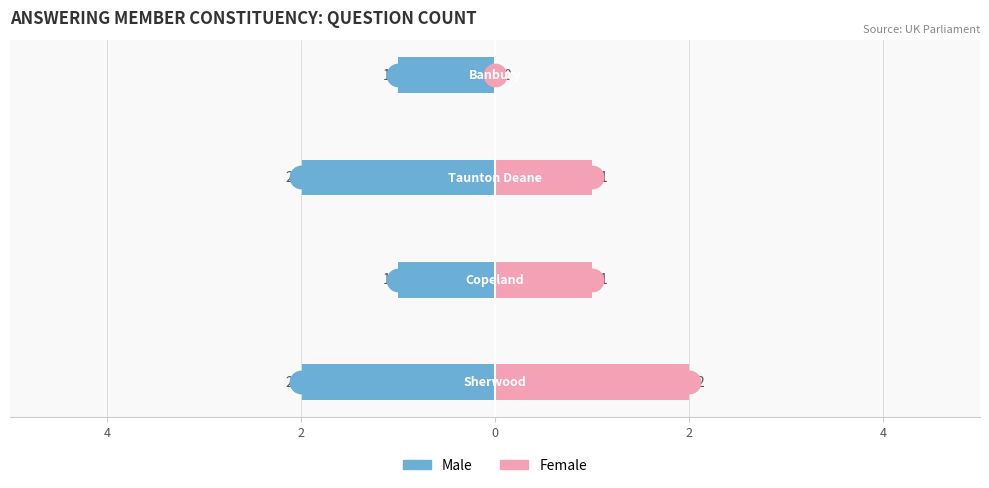

Which series reaches the maximum Y coordinate?

Female